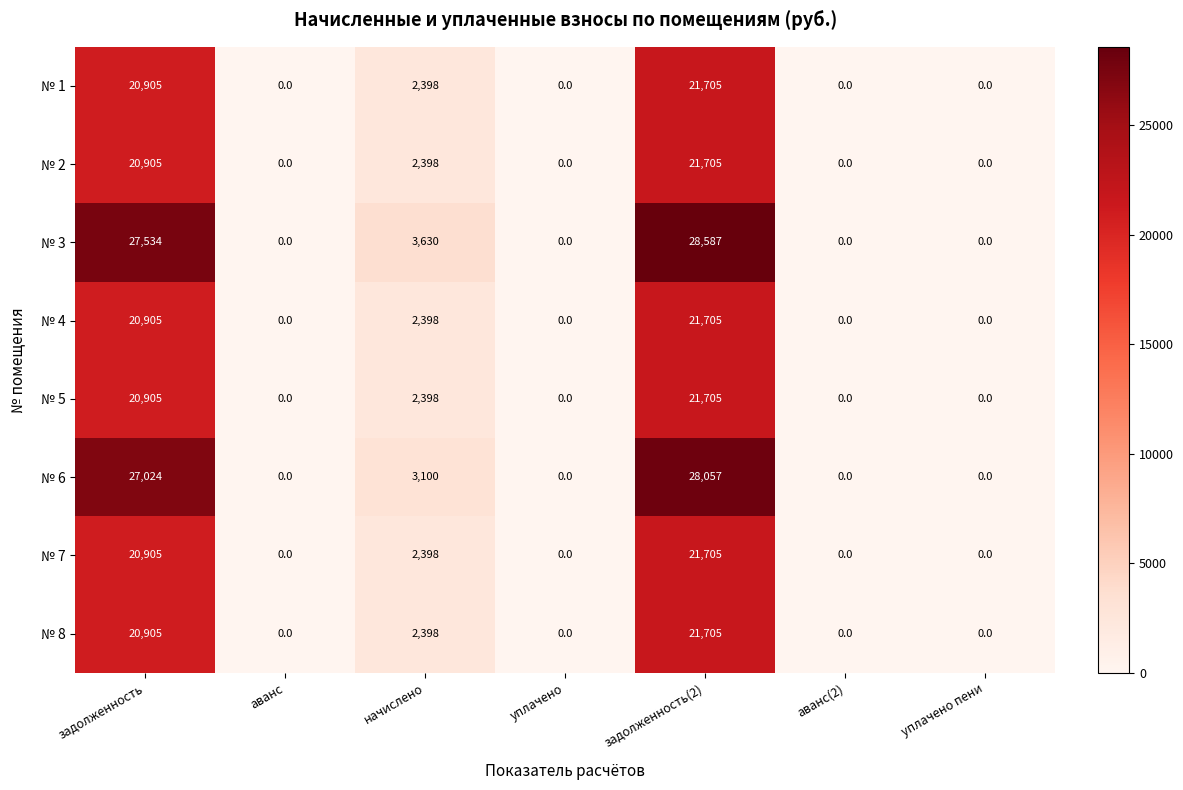

What is the maximum value shown in the chart?

28587